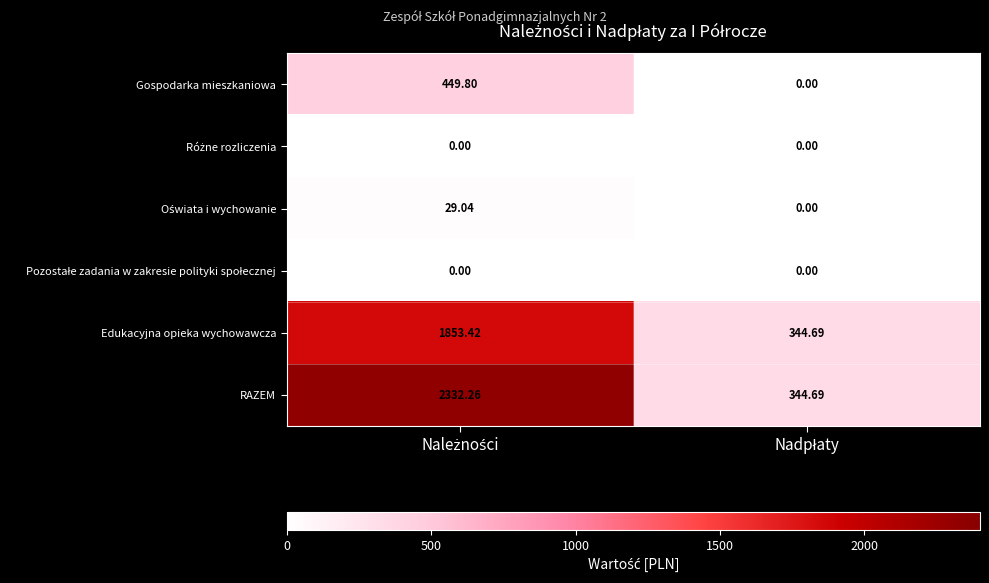

Which series has the largest total across all categories?

RAZEM